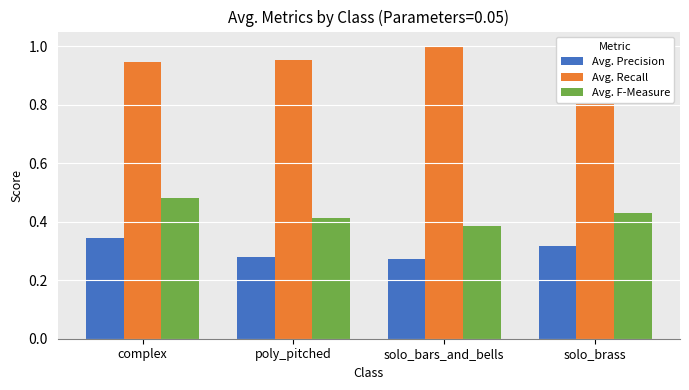

Where is Avg. F-Measure nearest to the value 0?

solo_bars_and_bells